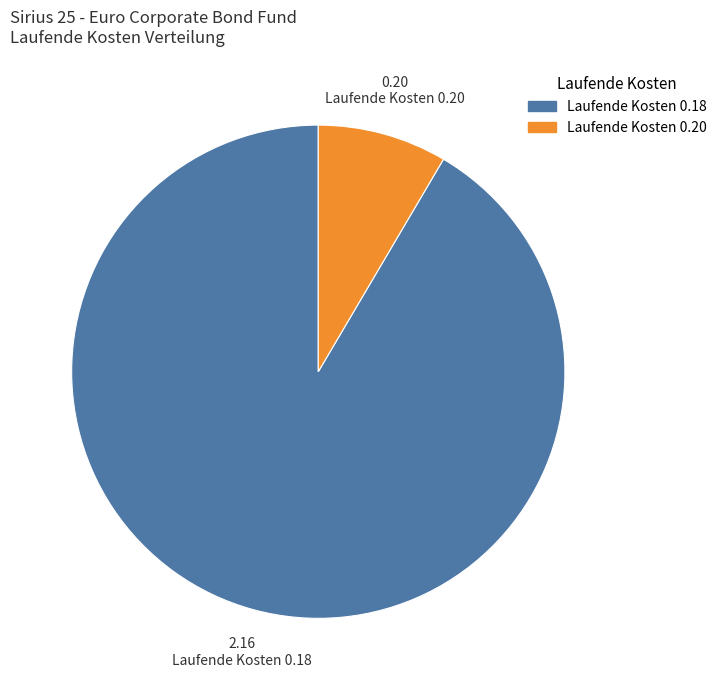

Is there a majority slice in this chart?

Yes